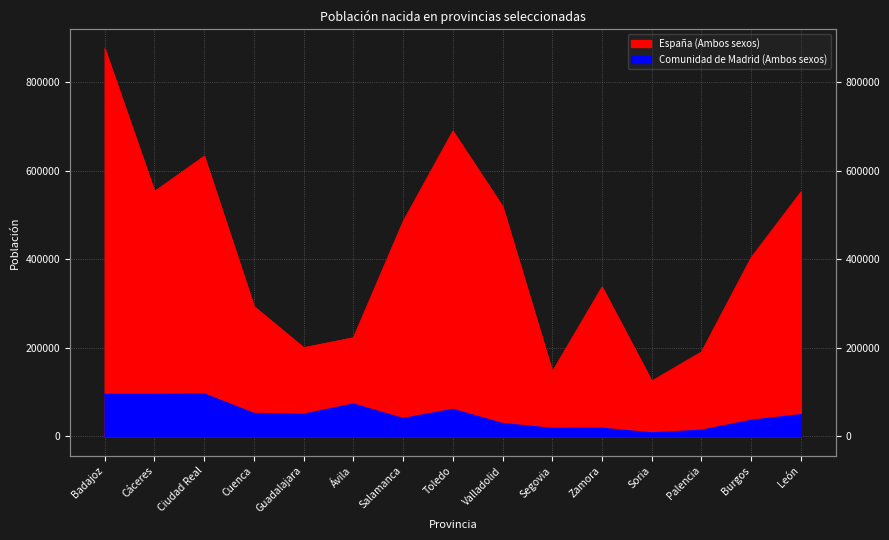

True or false: Comunidad de Madrid (Ambos sexos) and España (Ambos sexos) intersect in this chart.

False